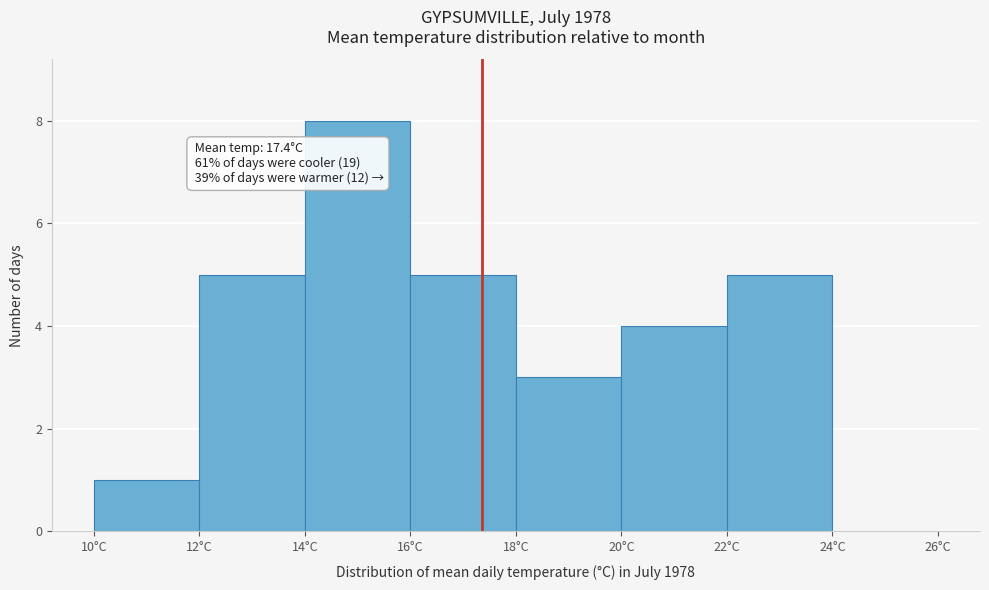

Which range on the x-axis has the tallest bar?

14 to 16